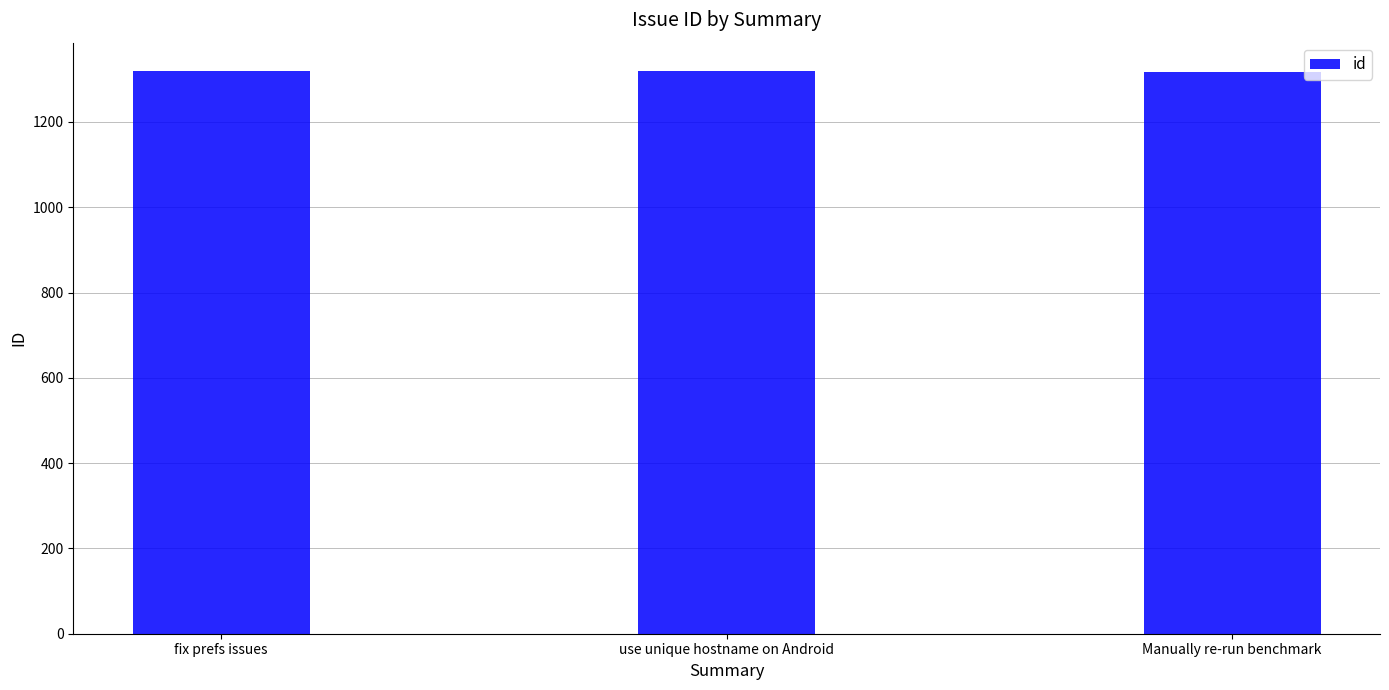

What is the label of the 3rd bar from the left?

Manually re-run benchmark